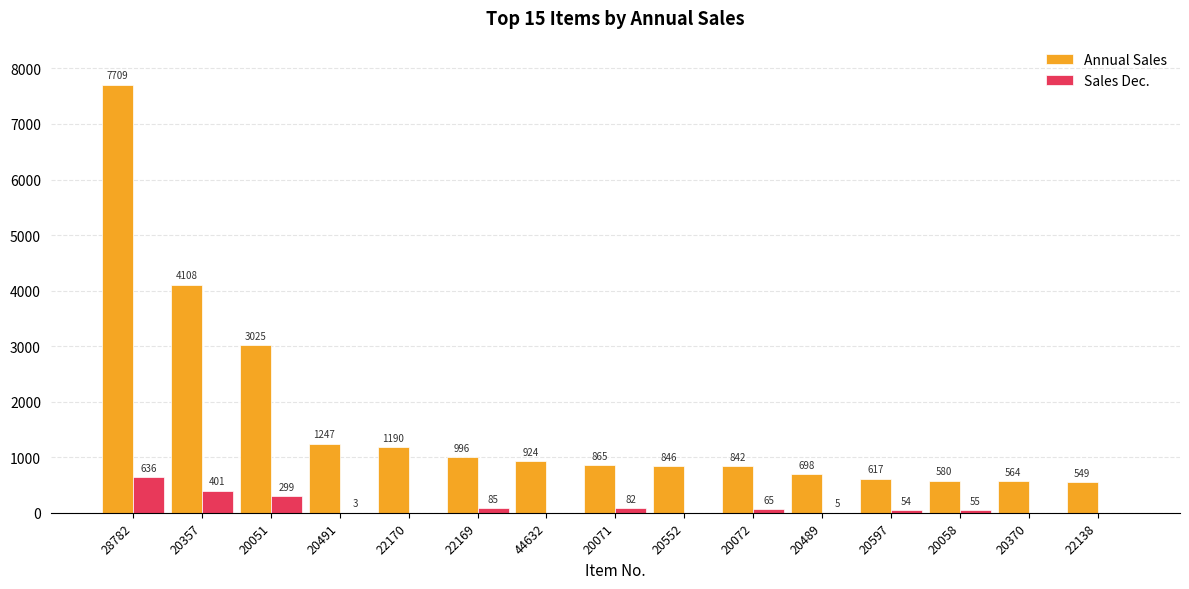

Which series has the largest total across all categories?

Annual Sales